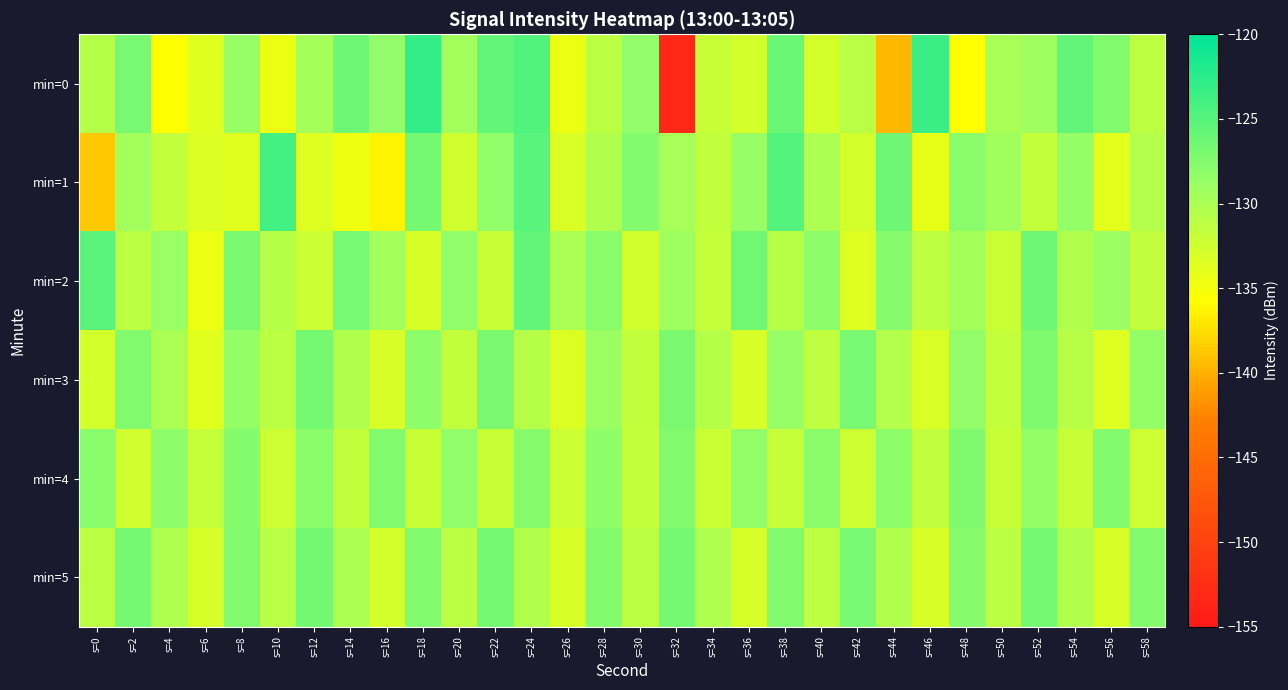

Rank the series at s=56 from lowest to highest value.

min=1, min=3, min=5, min=2, min=4, min=0